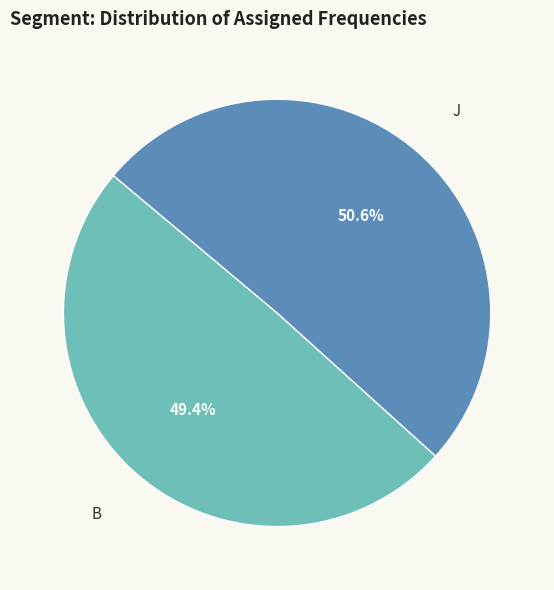

What percentage is NOT represented by J?

49.4%